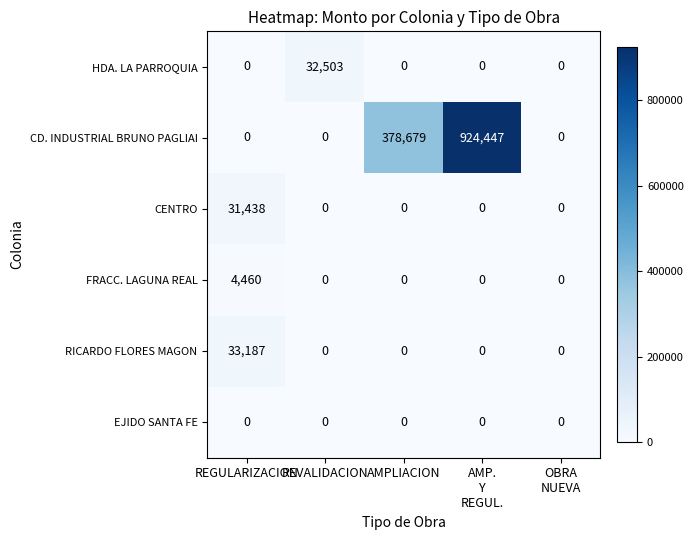

What is the difference between the maximum and minimum values in the FRACC. LAGUNA REAL series?

4460